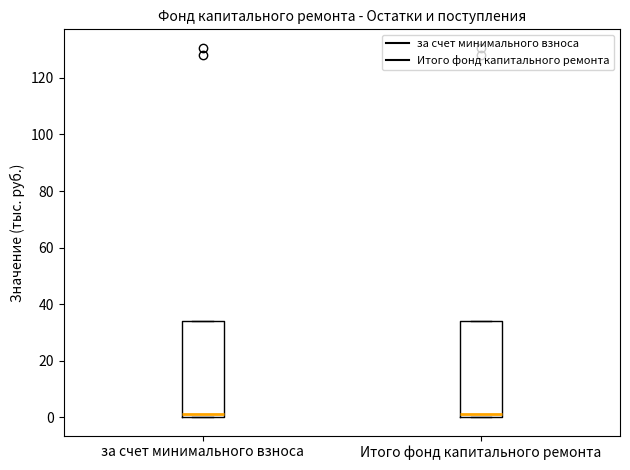

Where is the upper edge of the box for Итого фонд капитального ремонта on the y-axis? The values are not printed on the chart, so give them approximately, as read against the axis.

34